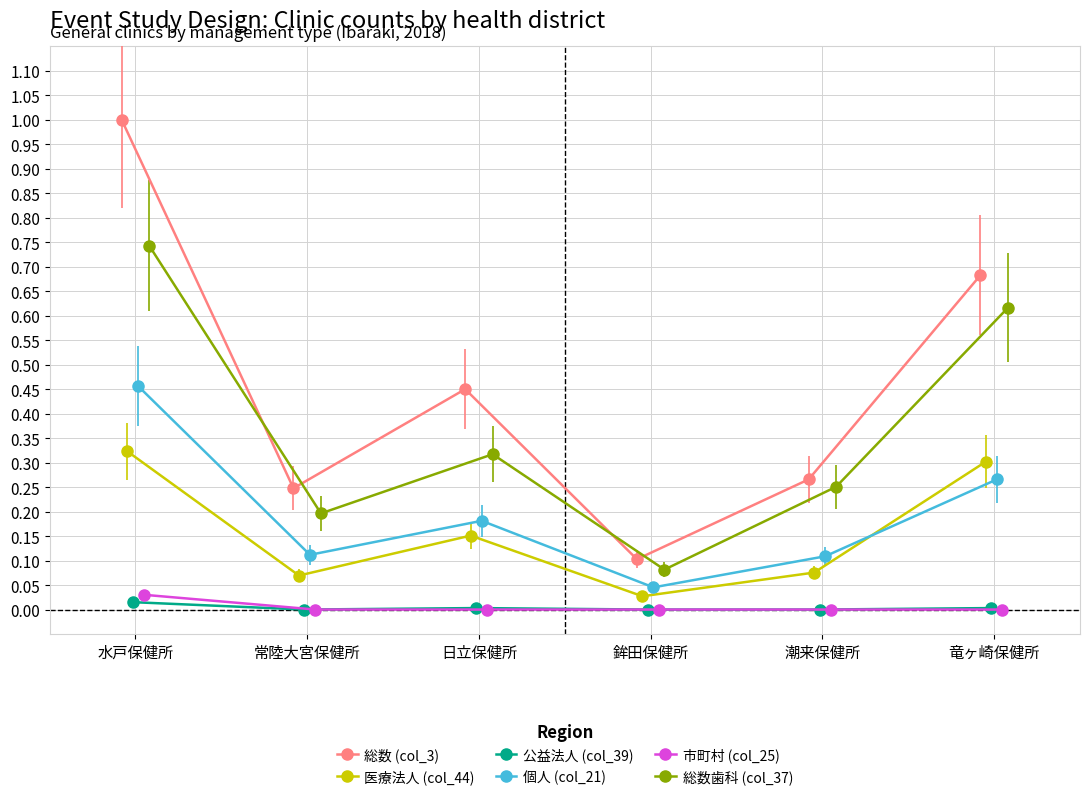

How many interior local peaks does the 総数歯科 (col_37) series have?

1